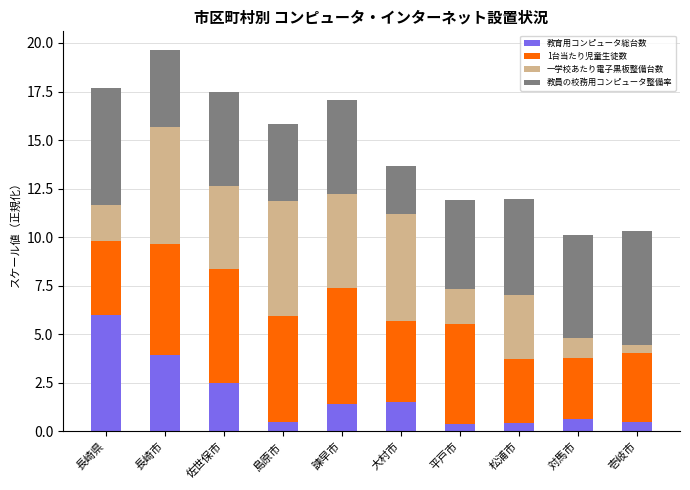

What is the sum of the 教育用コンピュータ総台数 values at 大村市 and 壱岐市?

2.0